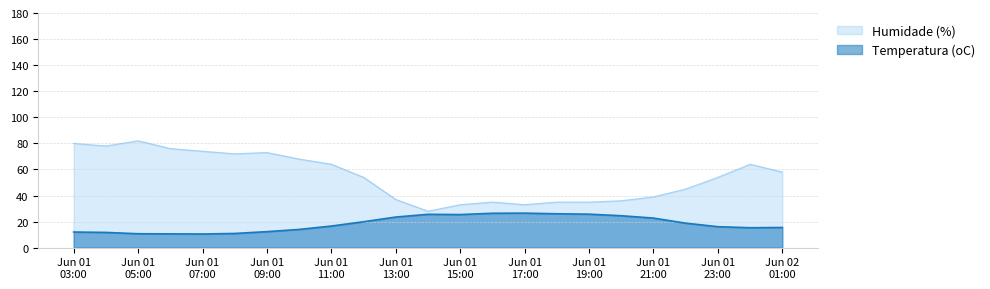

What is the smallest value displayed?

10.5